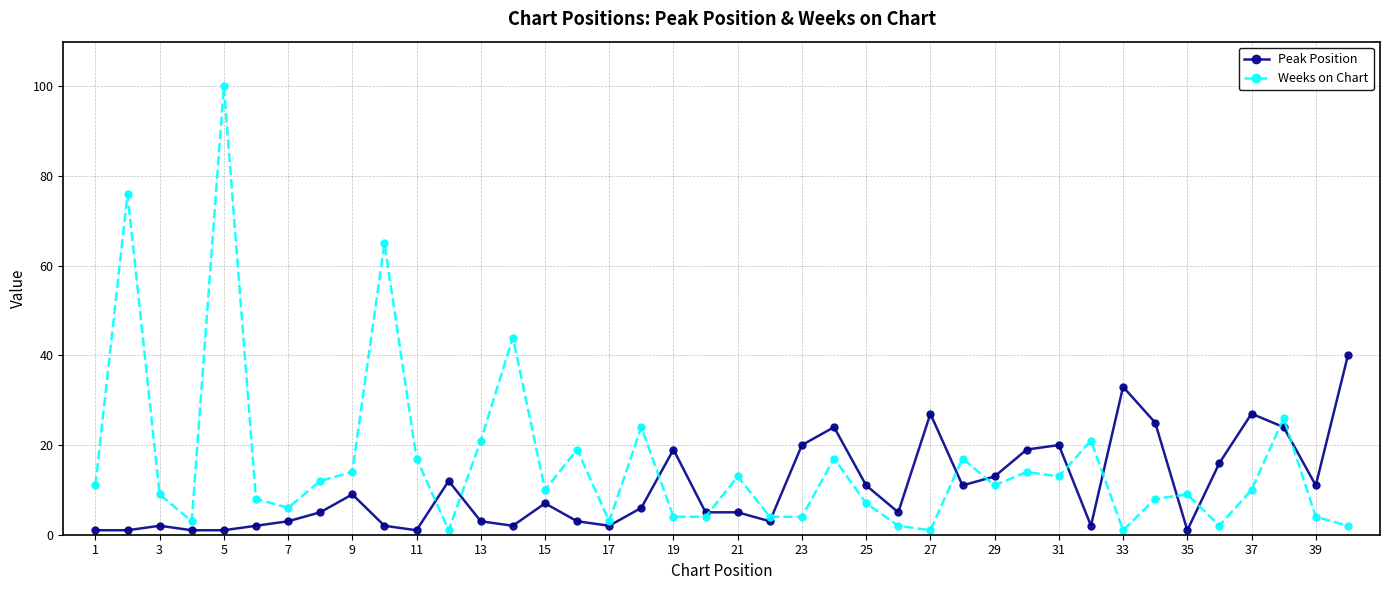

Which series has the largest range (max minus min)?

Weeks on Chart